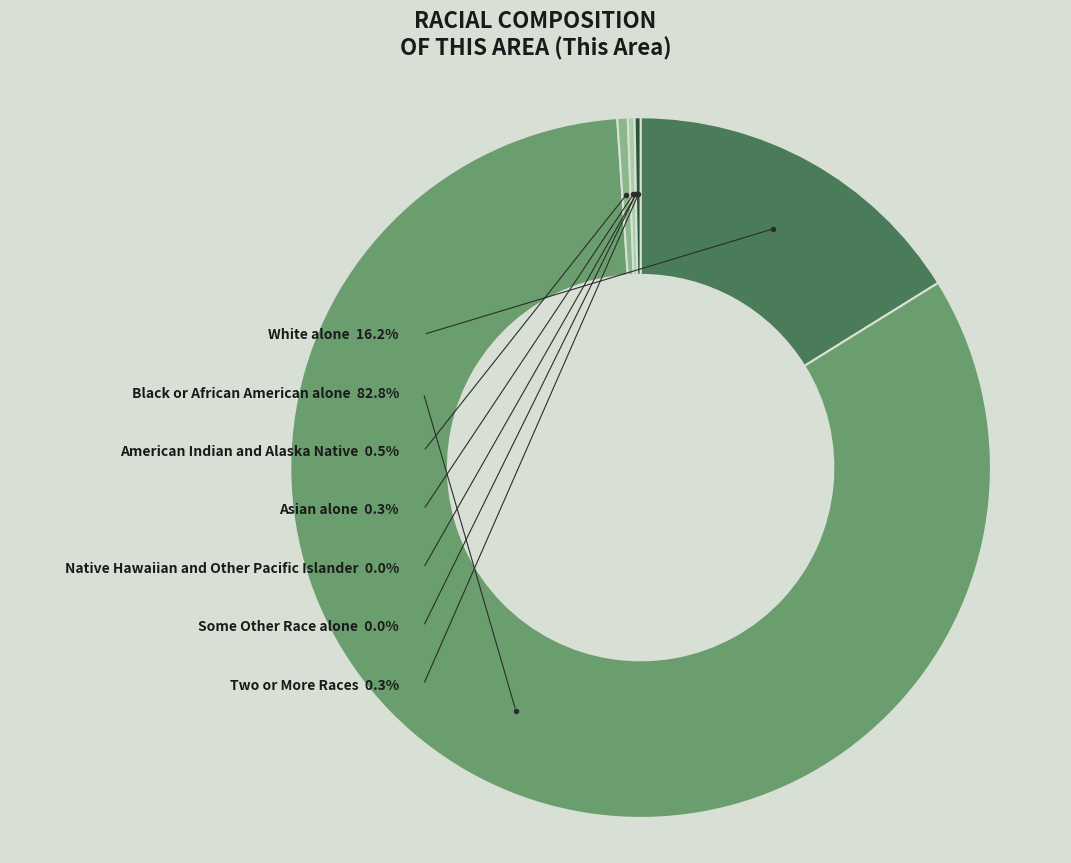

Between Some Other Race alone and Two or More Races, which is larger?

Two or More Races